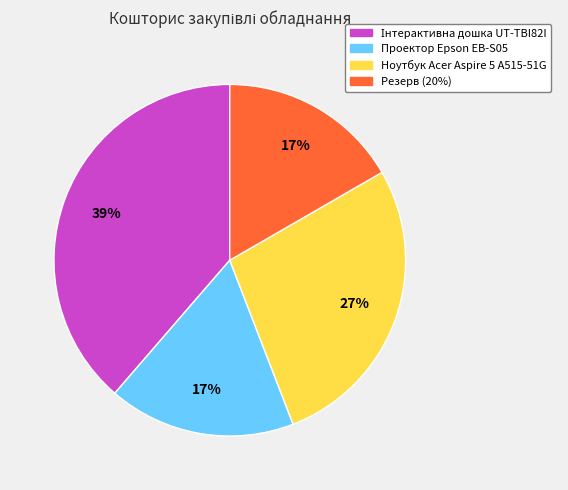

Which has a higher value, Резерв (20%) or Ноутбук Acer Aspire 5 A515-51G?

Ноутбук Acer Aspire 5 A515-51G